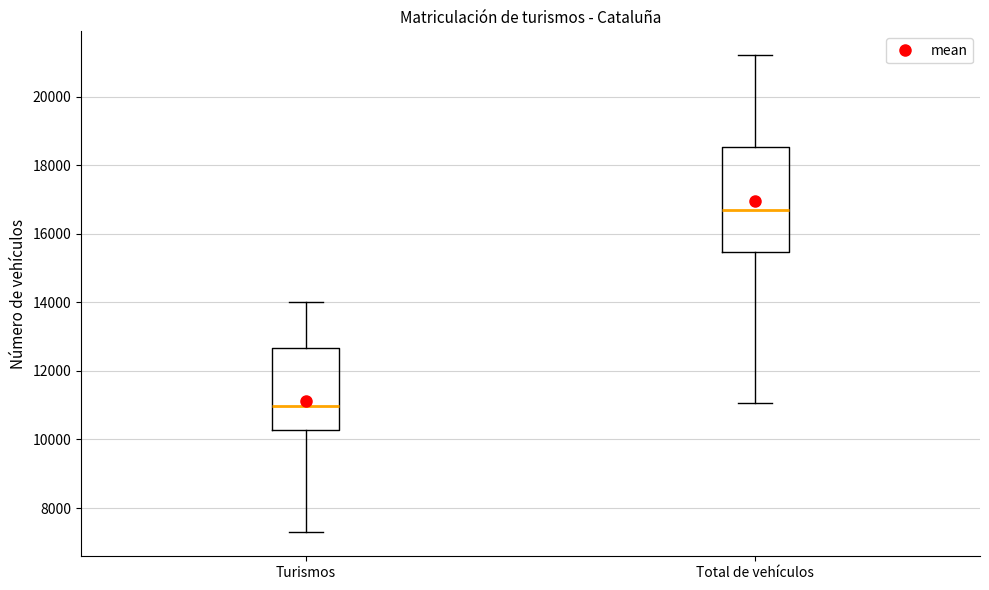

Where is the lower edge of the box for Total de vehículos on the y-axis? The values are not printed on the chart, so give them approximately, as read against the axis.

15400